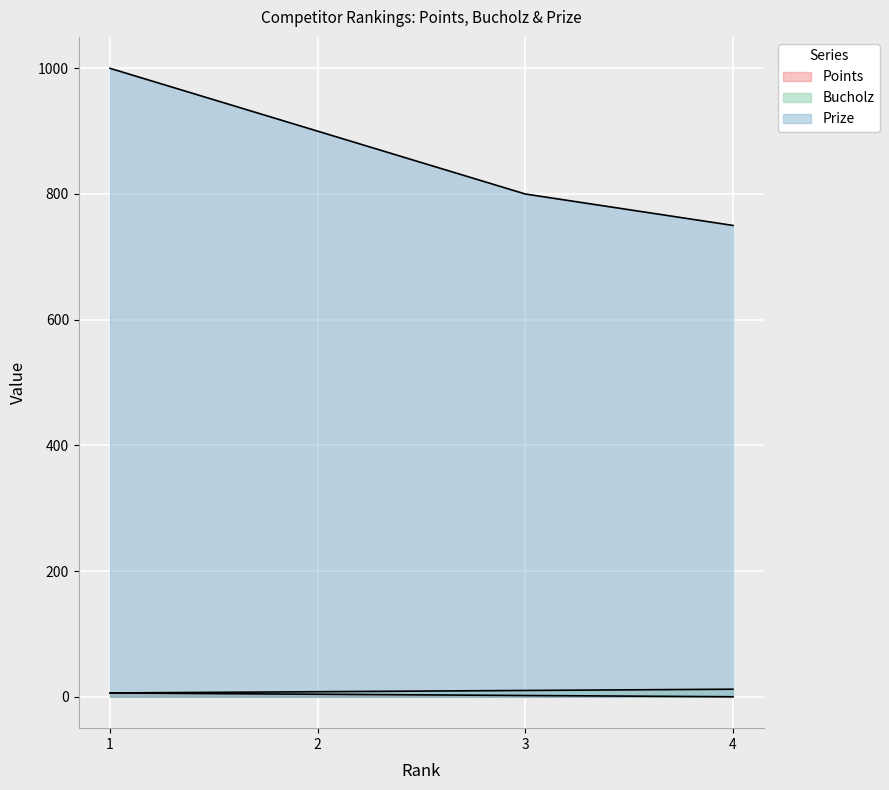

Reading left to right, transcribe all the data shown in this chart.

Points: 1=6	2=4	3=2	4=0
Bucholz: 1=6	2=8	3=10	4=12
Prize: 1=1000	2=900	3=800	4=750